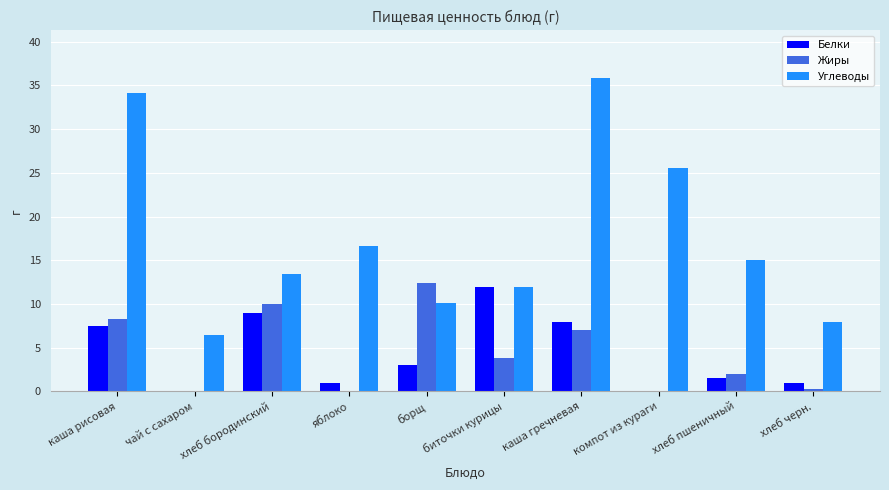

What are all the series names shown in the legend?

Белки, Жиры, Углеводы